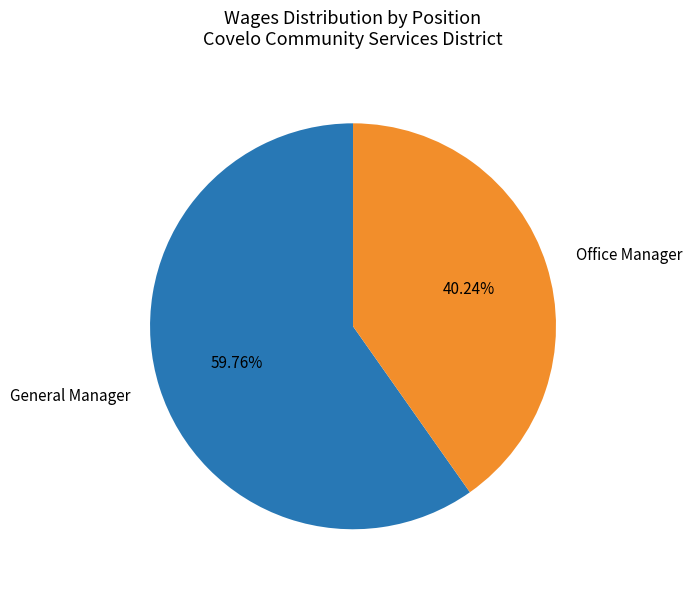

Is there a majority slice in this chart?

Yes